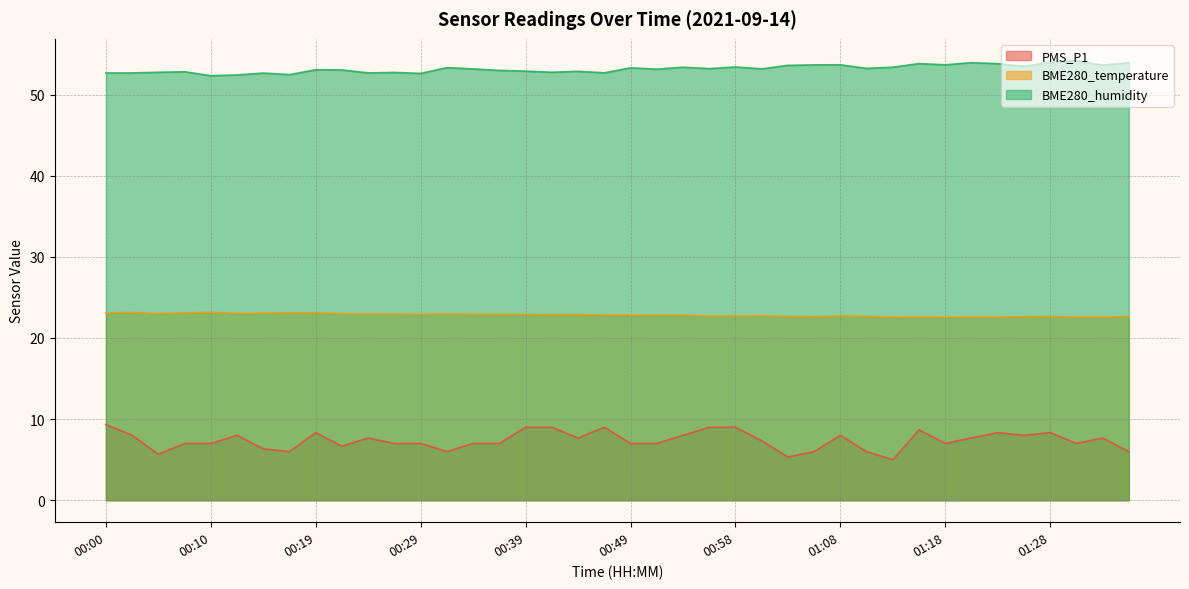

Between 00:10 and 01:18, which series saw the biggest shift?

BME280_humidity